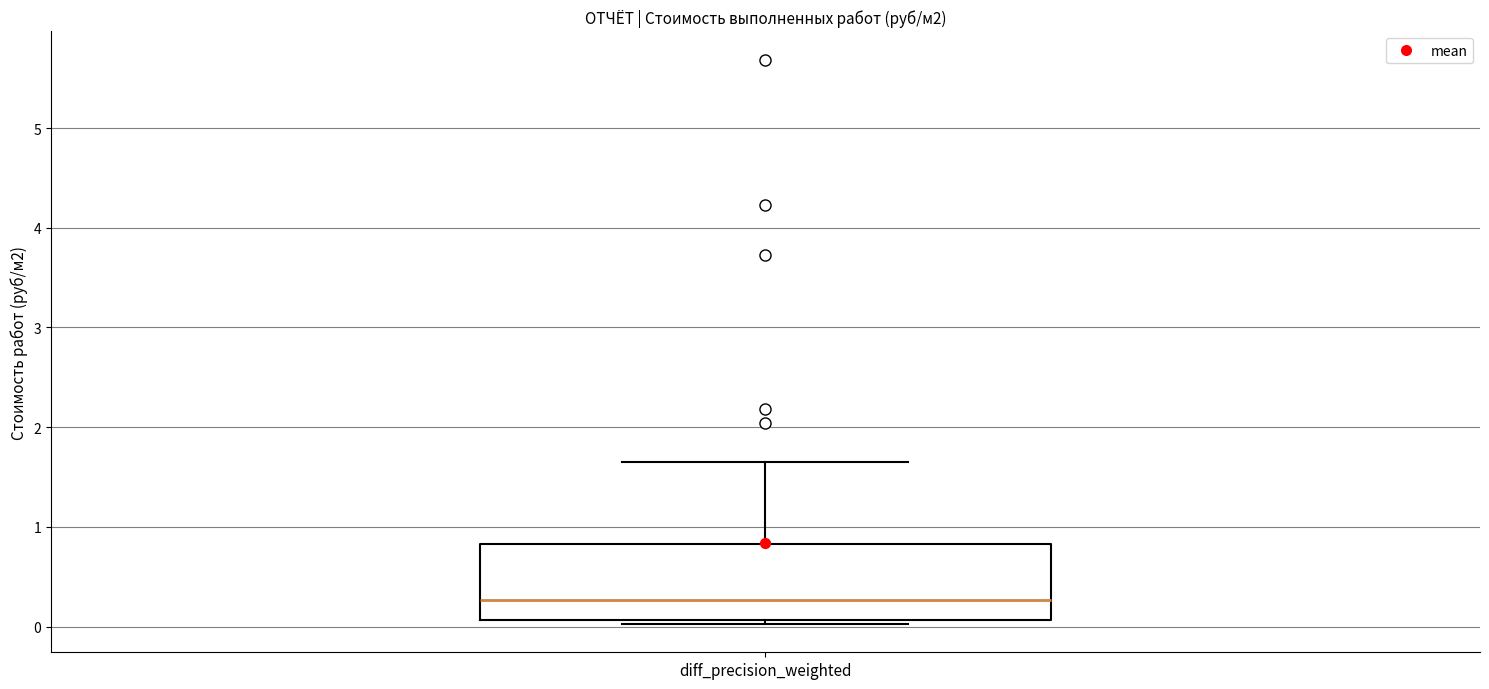

Transcribe this box plot: give where the median line is, the range the box spans, and where the two whiskers end, as read against the y-axis. The values are not printed on the chart, so give them approximately, as read against the axis.

median 0.3, box 0.1 to 0.8, whiskers 0.0 to 1.7